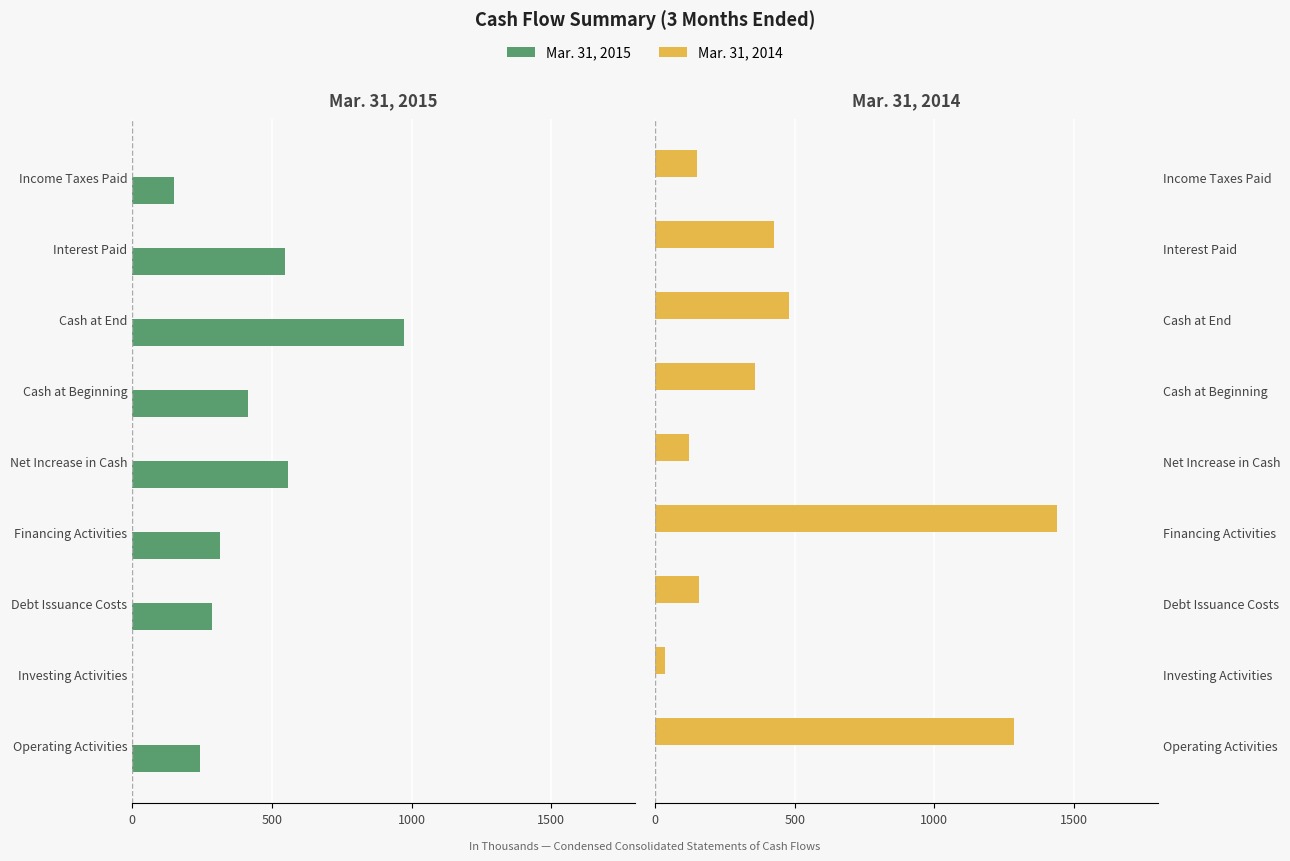

The value of Mar. 31, 2014 at Income Taxes Paid is 78. True or false?

False